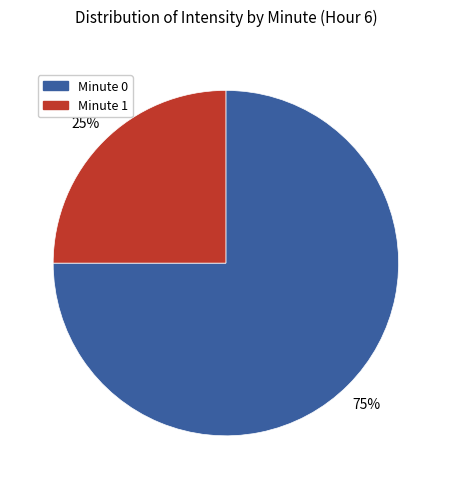

What is the largest slice in the pie chart?

Minute 0